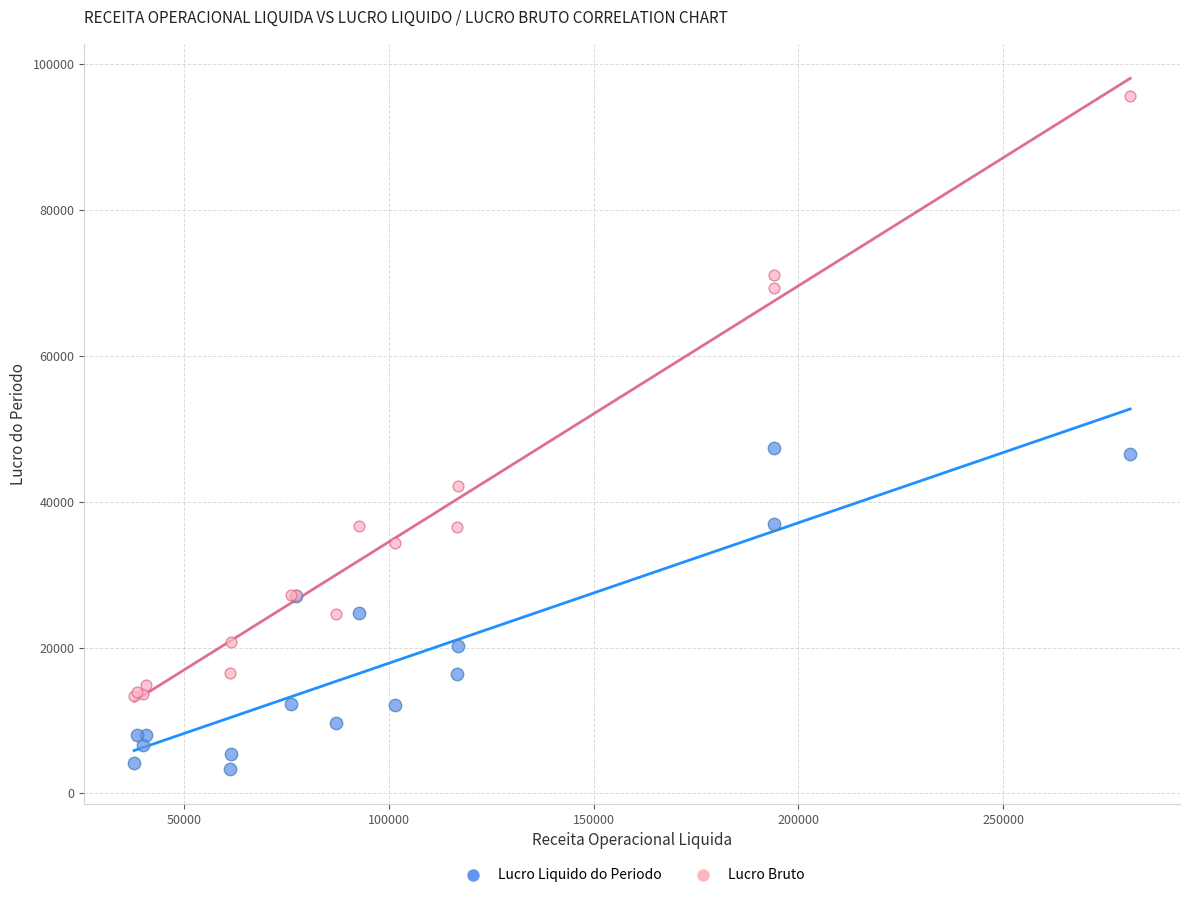

Which series has the largest Y range (max minus min)?

Lucro Bruto